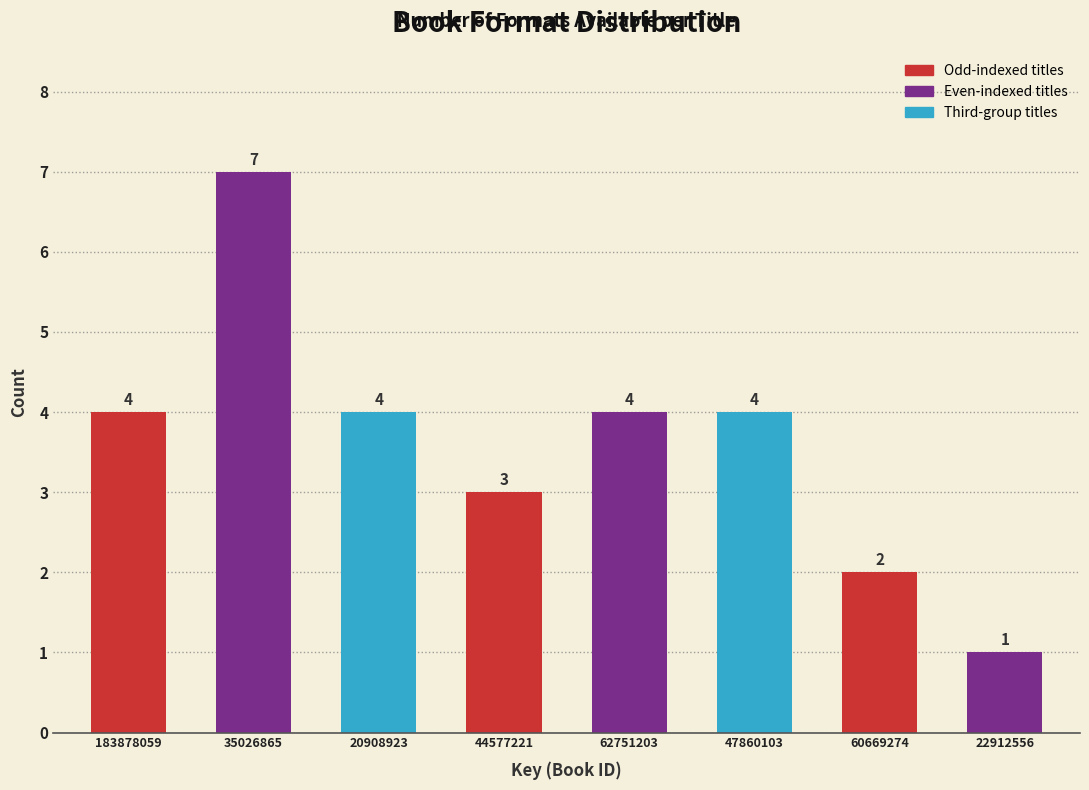

Reading left to right, list all the values displayed in this chart.

4	7	4	3	4	4	2	1